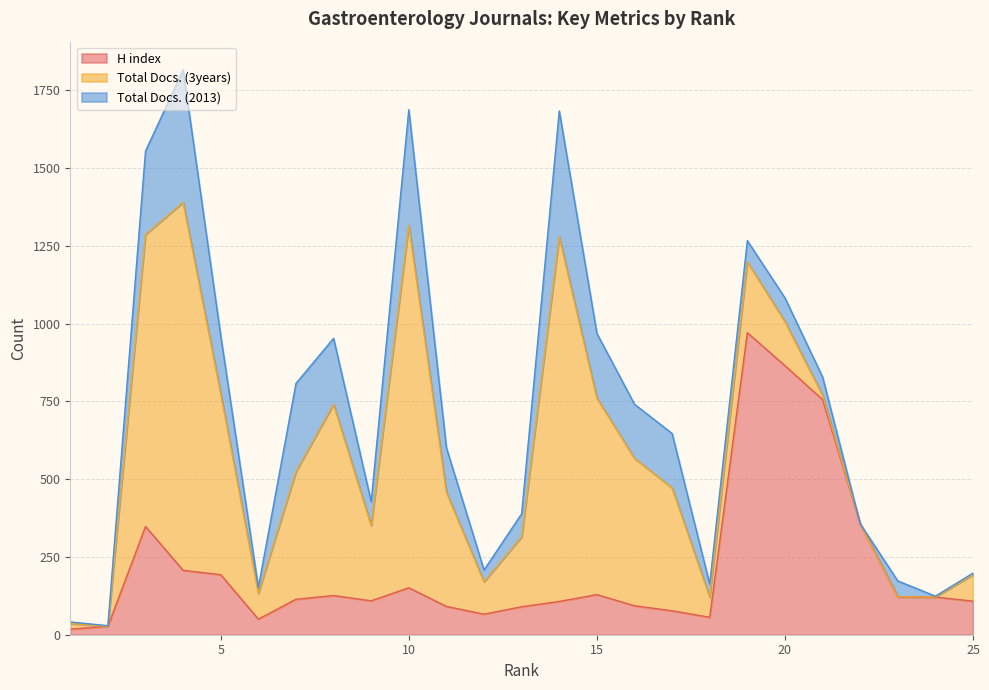

Which category has the highest value in the Total Docs. (2013) series?

4